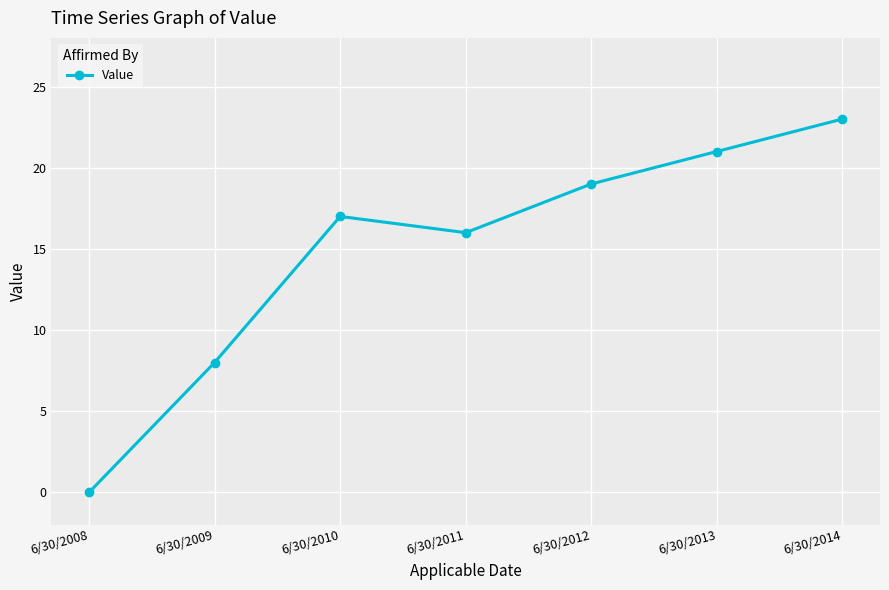

What is the change in value from 6/30/2009 to 6/30/2011?

+8